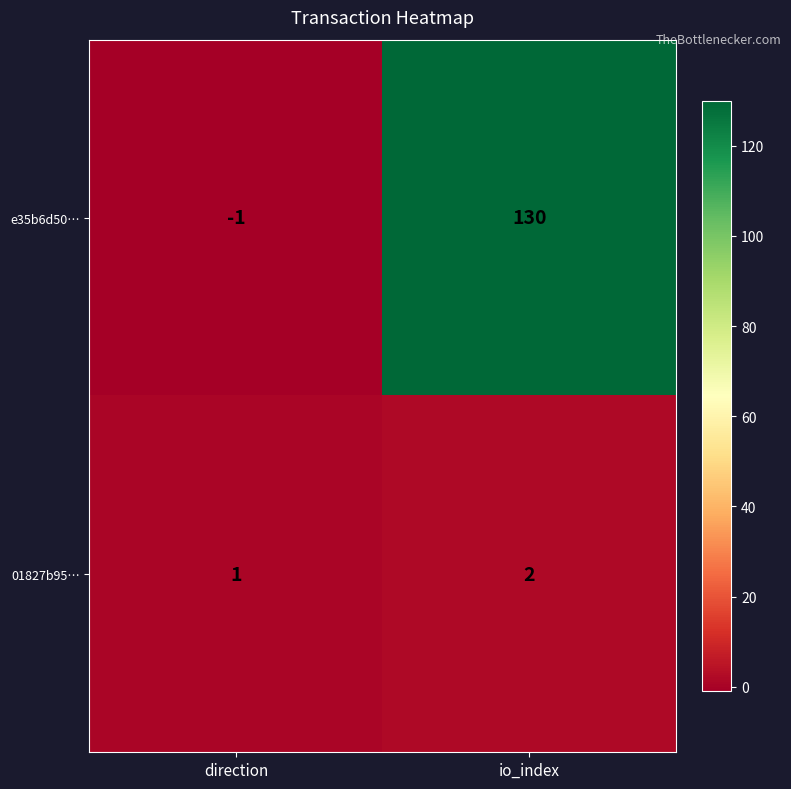

What is the approximate value of e35b6d50… at io_index, to the nearest 10?

130